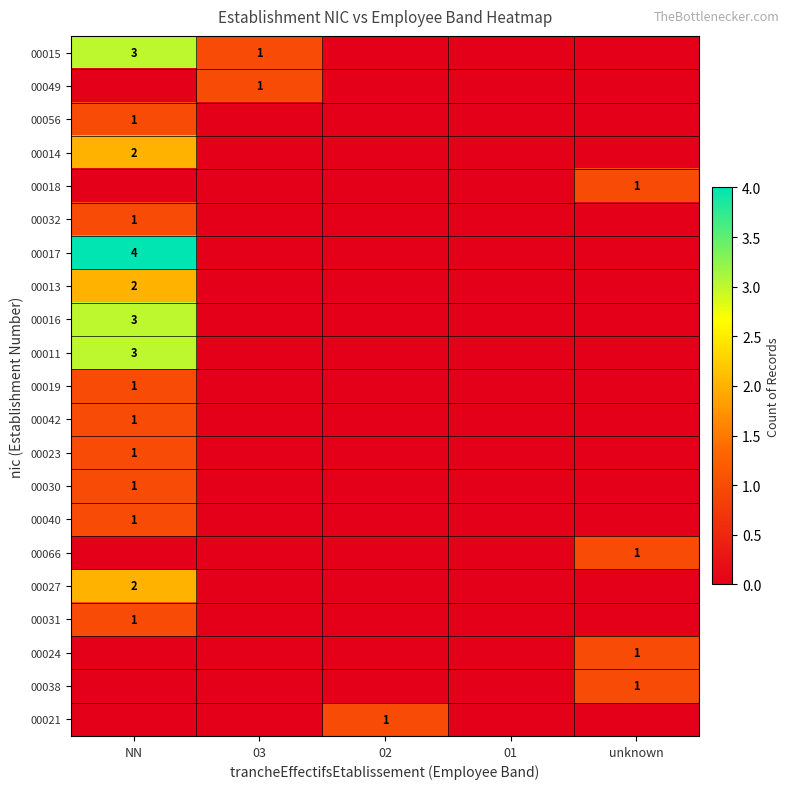

The value of 00023 at NN is 1. True or false?

True